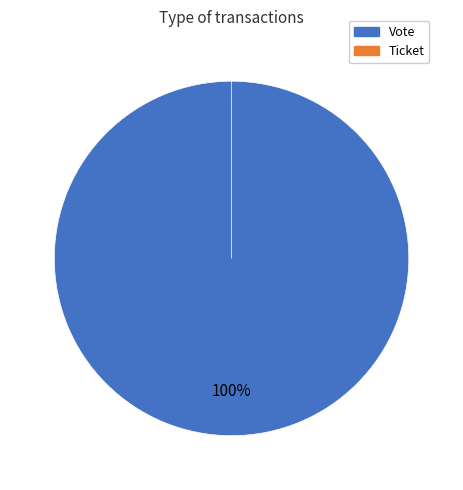

To the nearest percent, what percentage of the pie is Vote?

100%